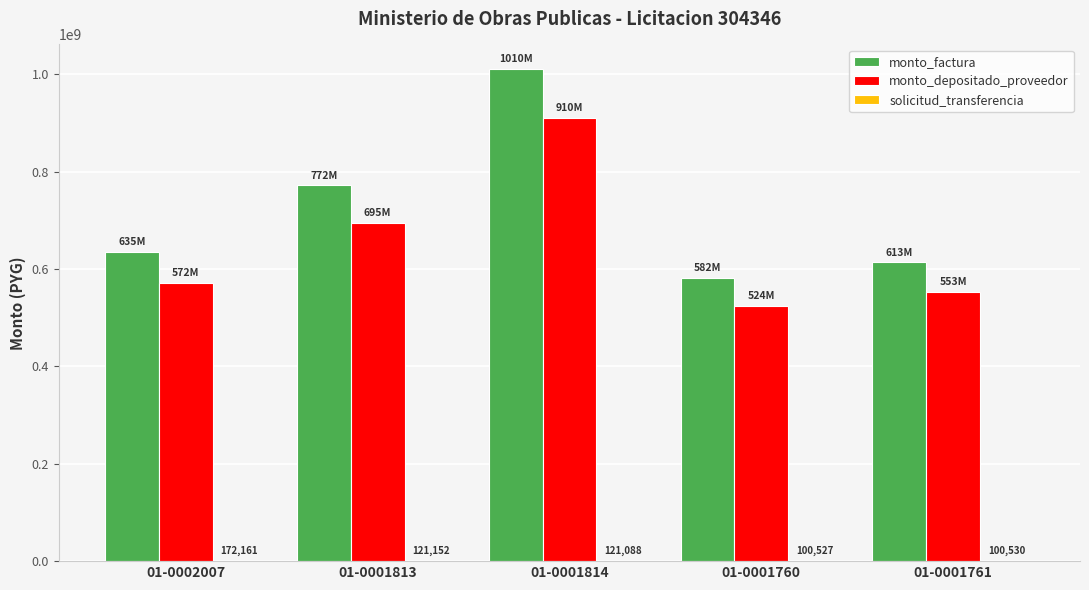

Between 01-0002007 and 01-0001814, which series saw the biggest shift?

monto_factura